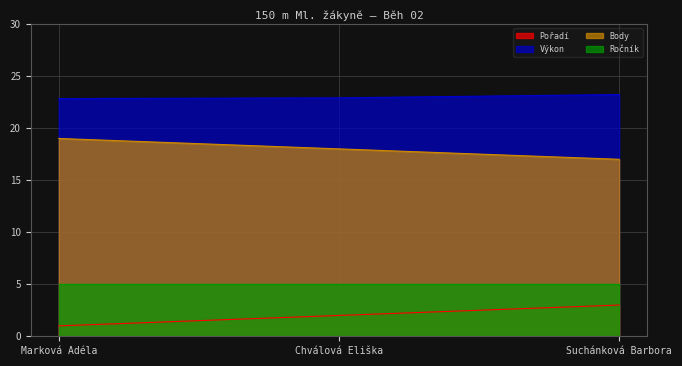

Which series has the largest range (max minus min)?

Pořadí